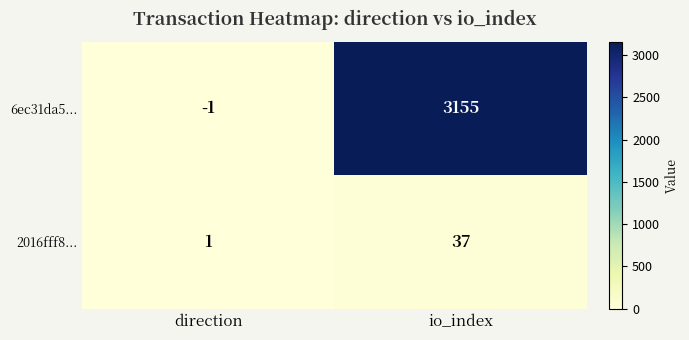

What is the difference between the 6ec31da5... values at direction and io_index?

3156